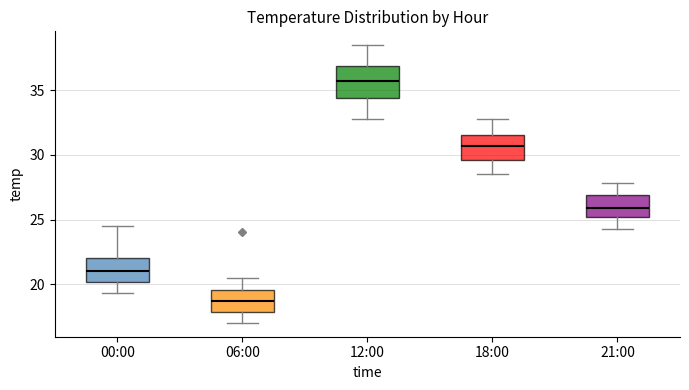

Where does the median line of the box for 00:00 sit on the y-axis? The values are not printed on the chart, so give them approximately, as read against the axis.

21.0